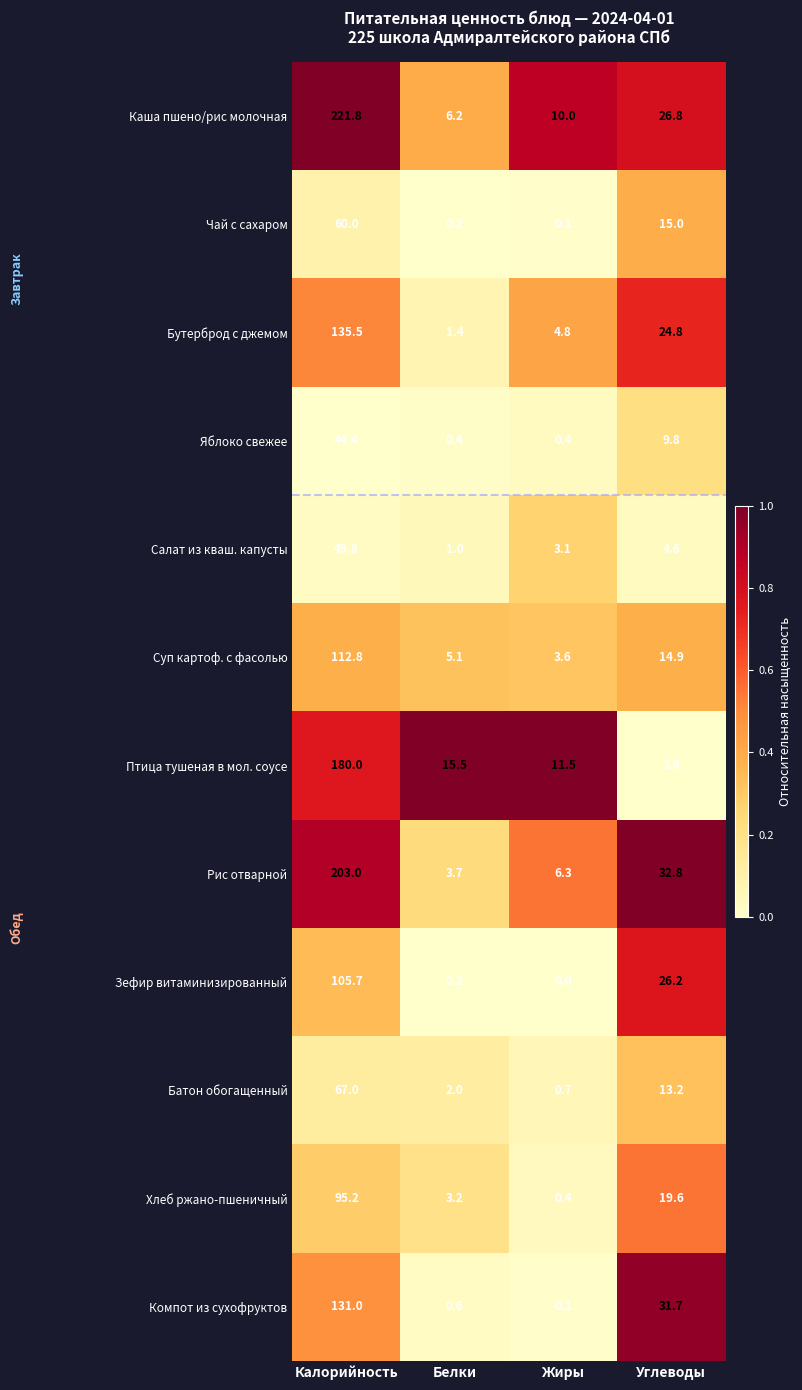

Rank the categories by Салат из кваш. капусты value from highest to lowest.

Калорийность, Углеводы, Жиры, Белки